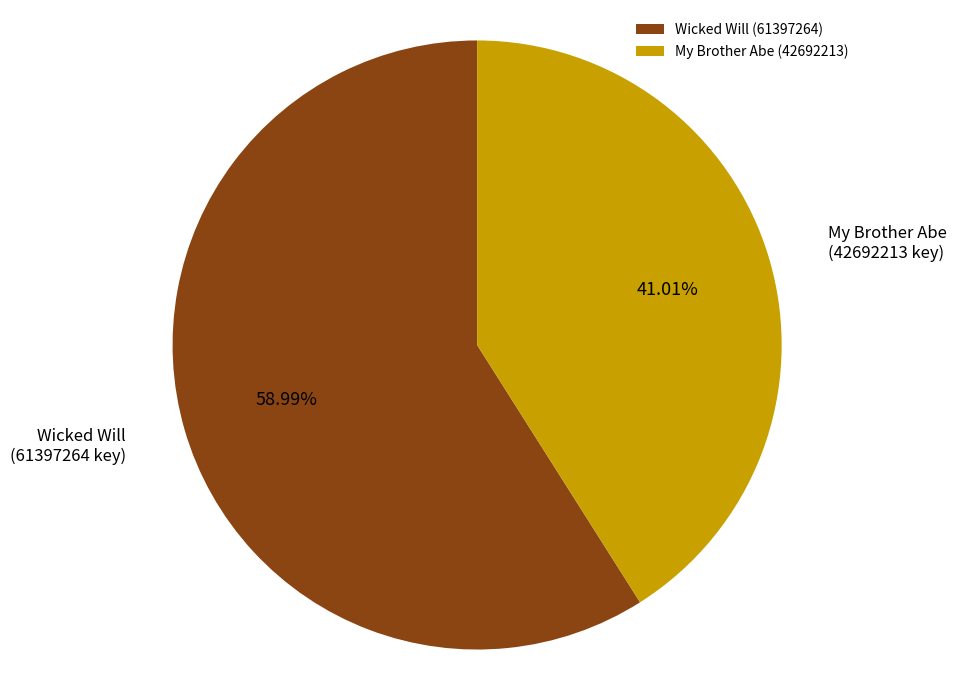

True or false: My Brother Abe (42692213) accounts for 32% of the total.

False